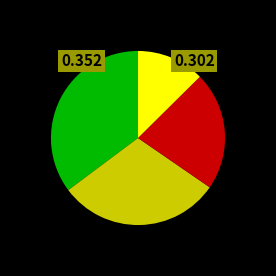

Is there any slice that represents more than half of the pie?

No